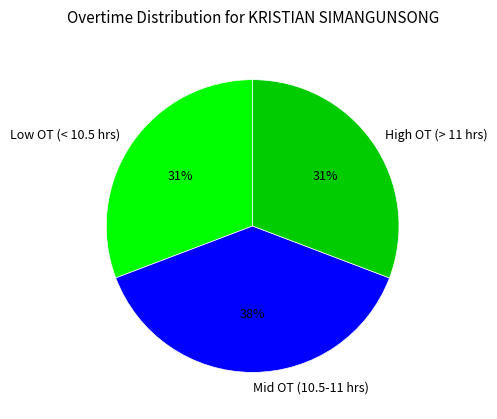

To the nearest percent, what is the combined percentage of Low OT (< 10.5 hrs) and High OT (> 11 hrs)?

62%